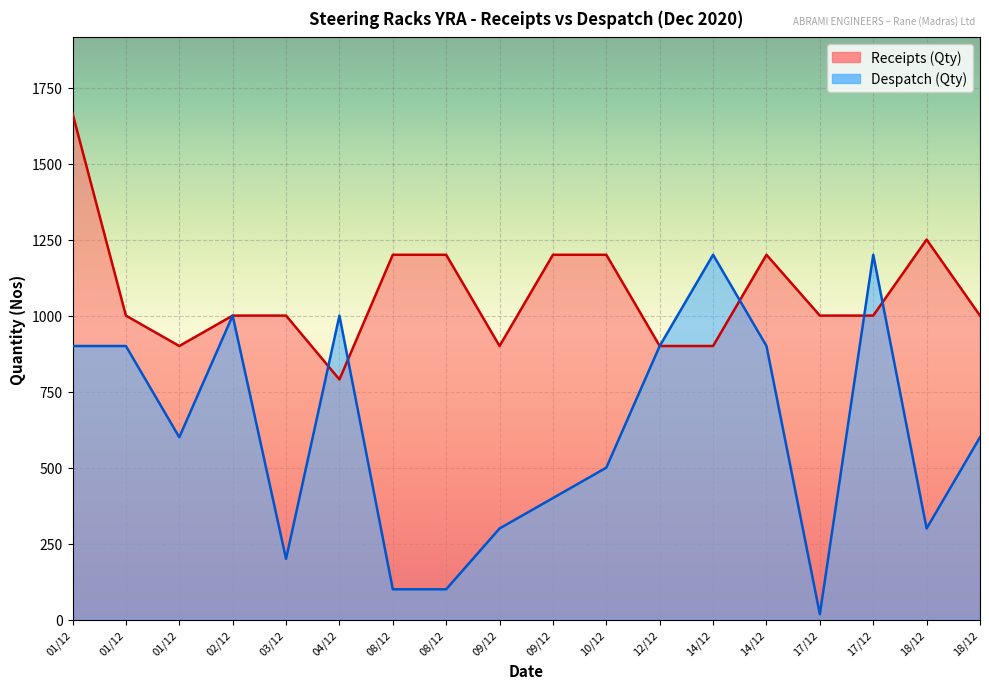

Reading left to right, what are all the values shown in this chart?

Receipts (Qty): 1665	1000	900	1000	1000	790	1200	1200	900	1200	1200	900	900	1200	1000	1000	1250	1000
Despatch (Qty): 900	900	600	1000	200	1000	100	100	300	400	500	900	1200	900	18	1200	300	600